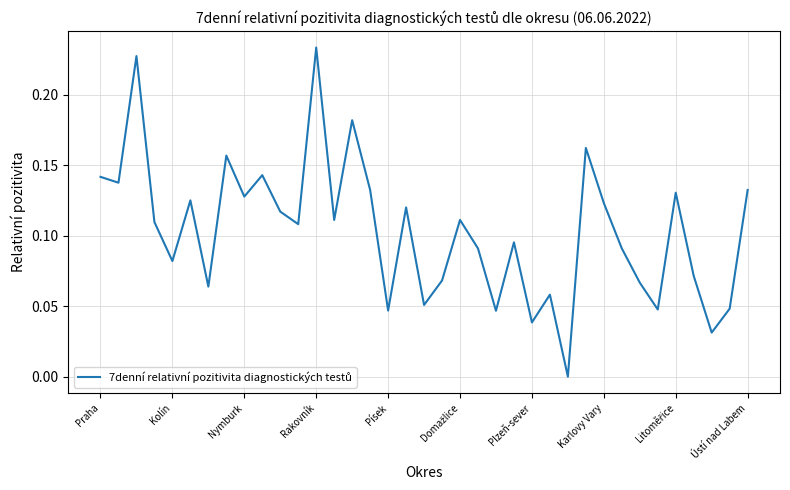

How many values are above zero?

36